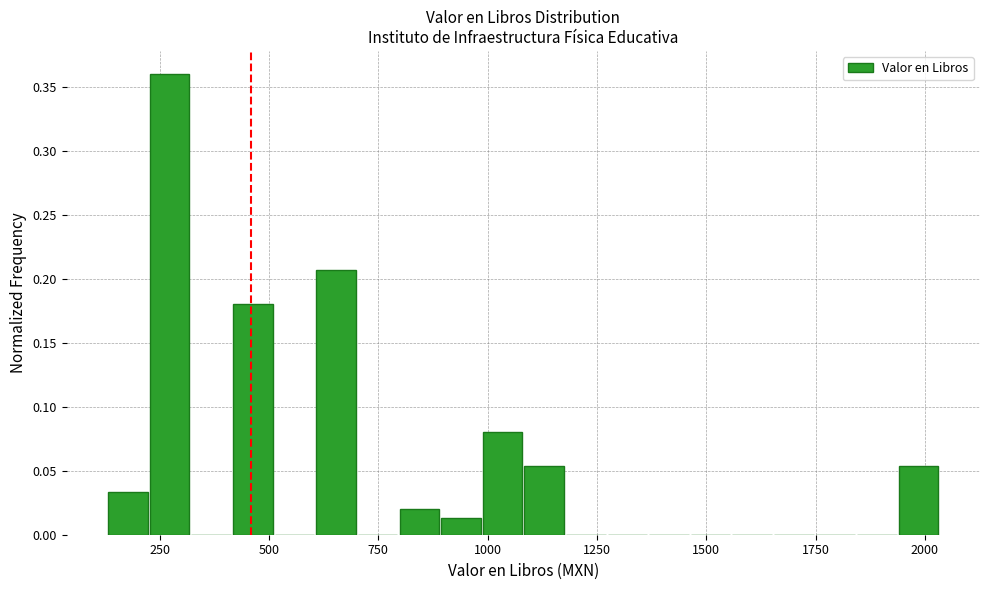

Around what value on the x-axis is the tallest bar? Give the approximate position of its centre, as read against the axis.

250